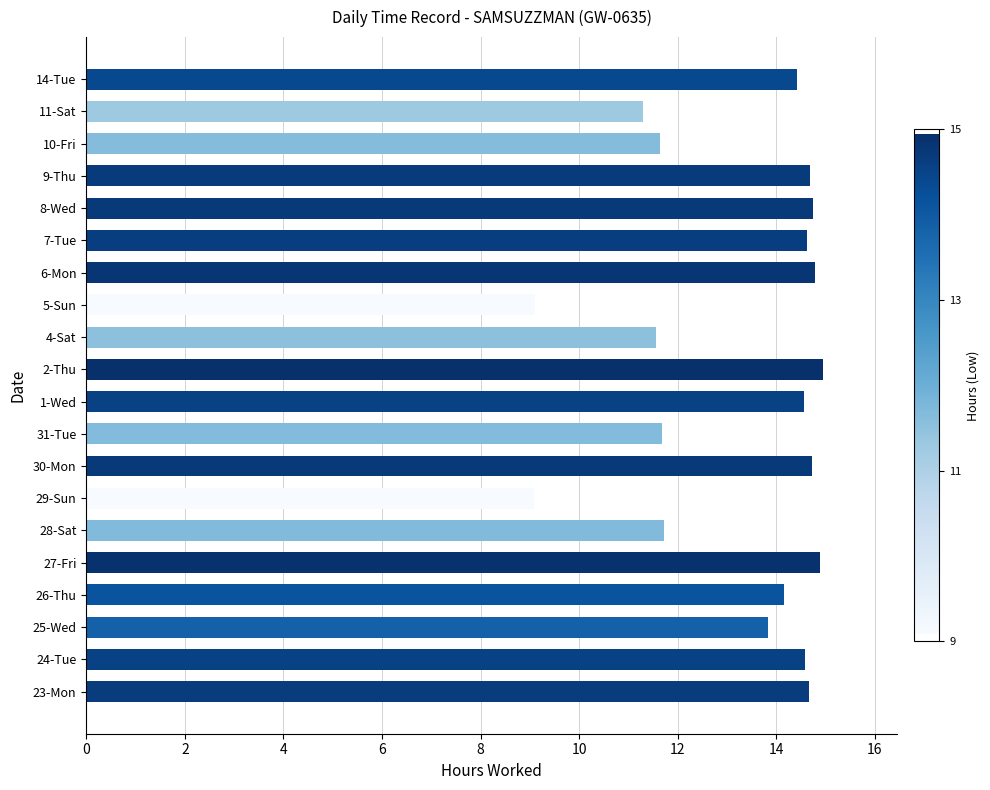

How many distinct data groups are displayed?

1